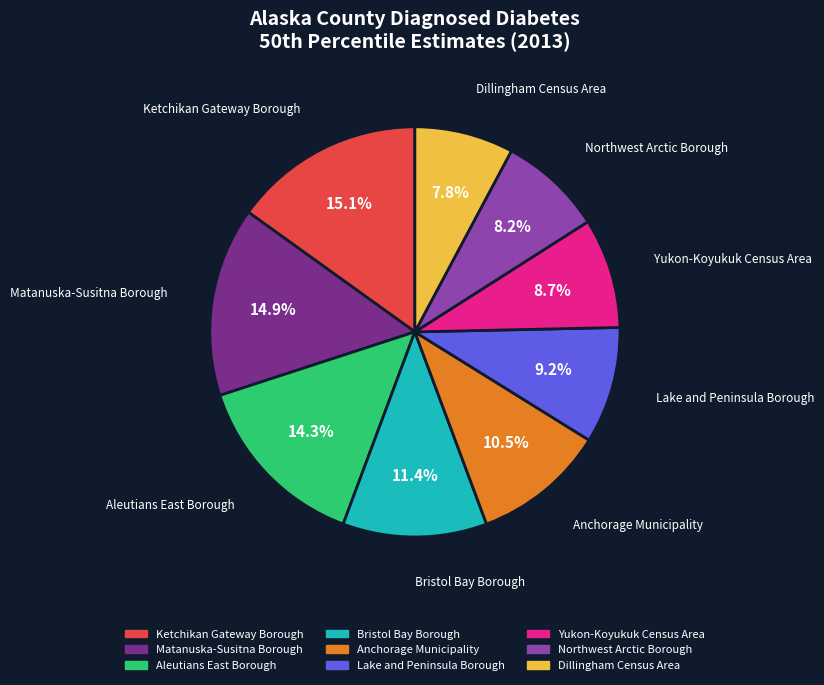

Does any single category account for the majority?

No